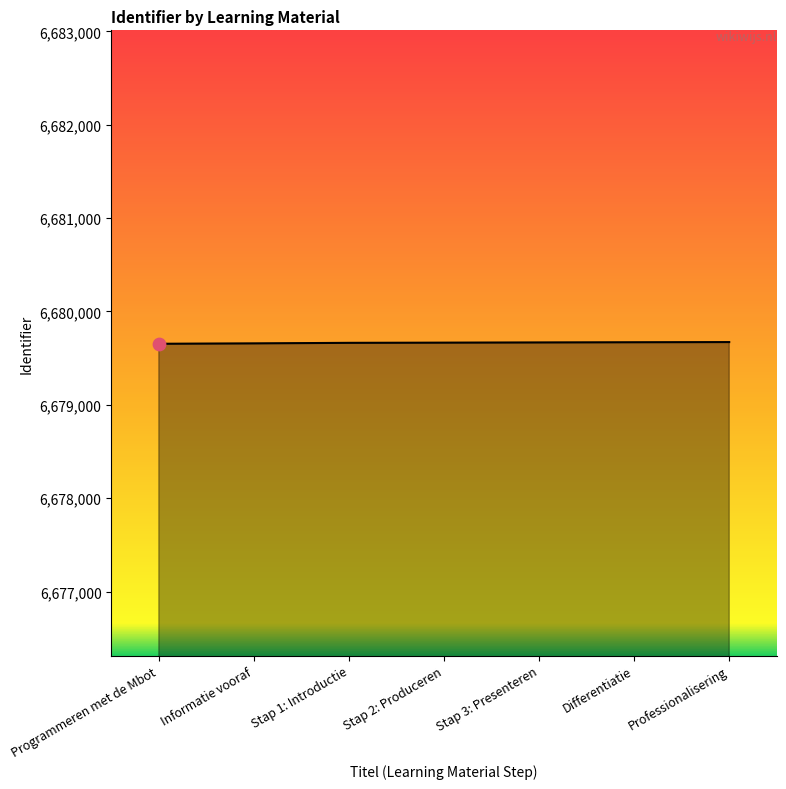

What is the minimum value shown in the chart?

6679654